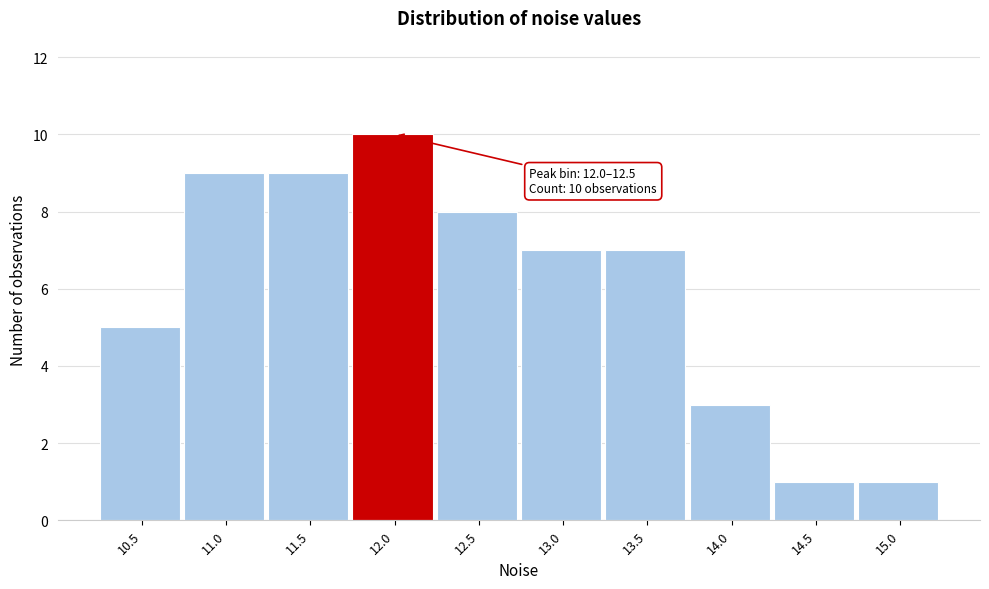

Reading left to right, transcribe all the data shown in this chart.

5	9	9	10	8	7	7	3	1	1